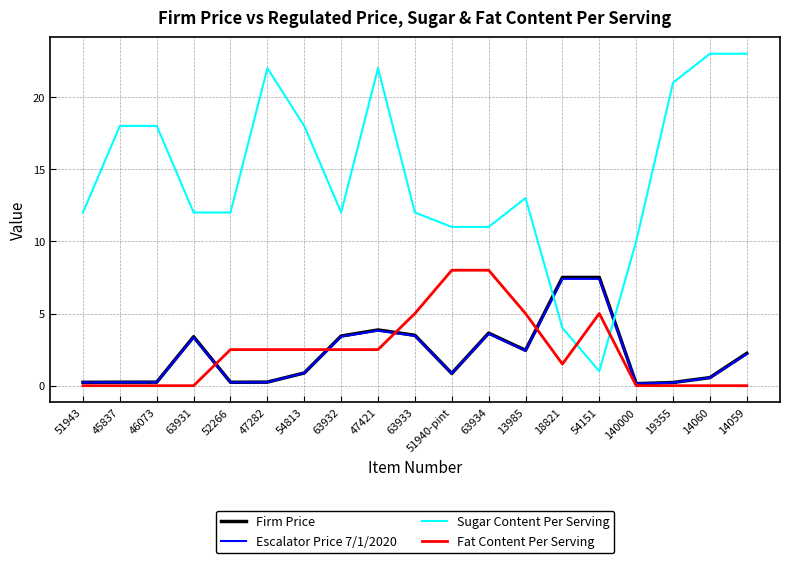

What is the maximum value shown in the chart?

23.0